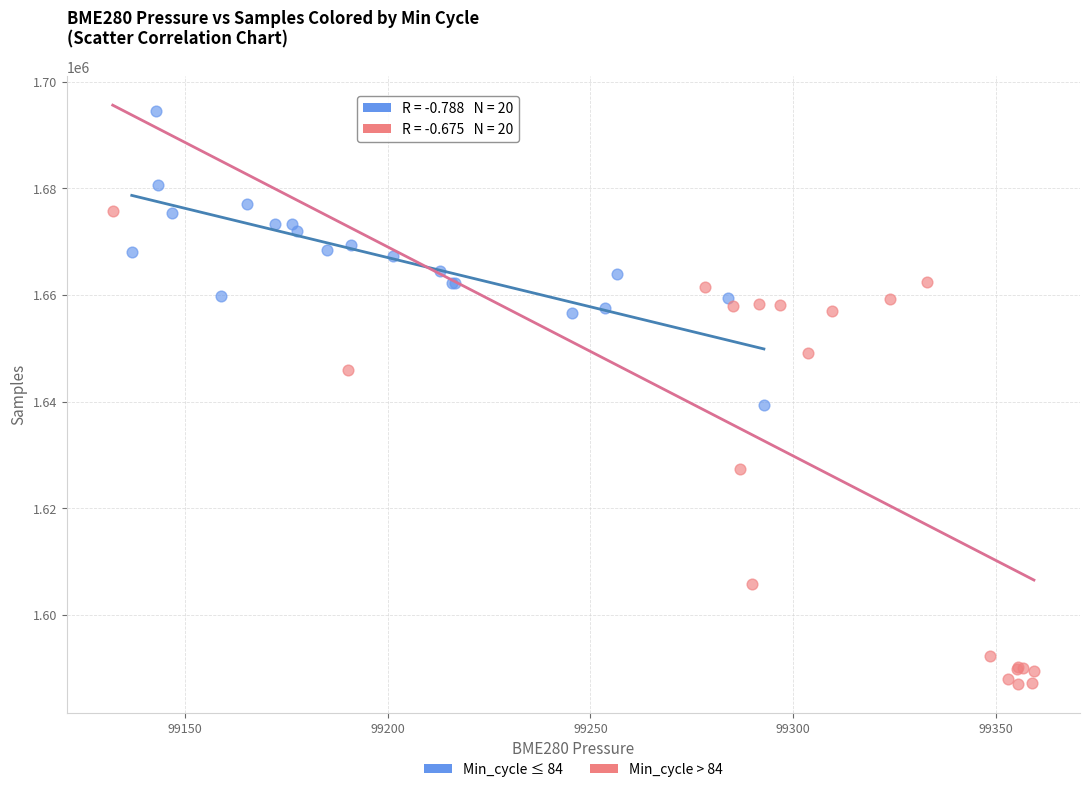

Which series reaches the maximum Y coordinate?

Min_cycle ≤ 84